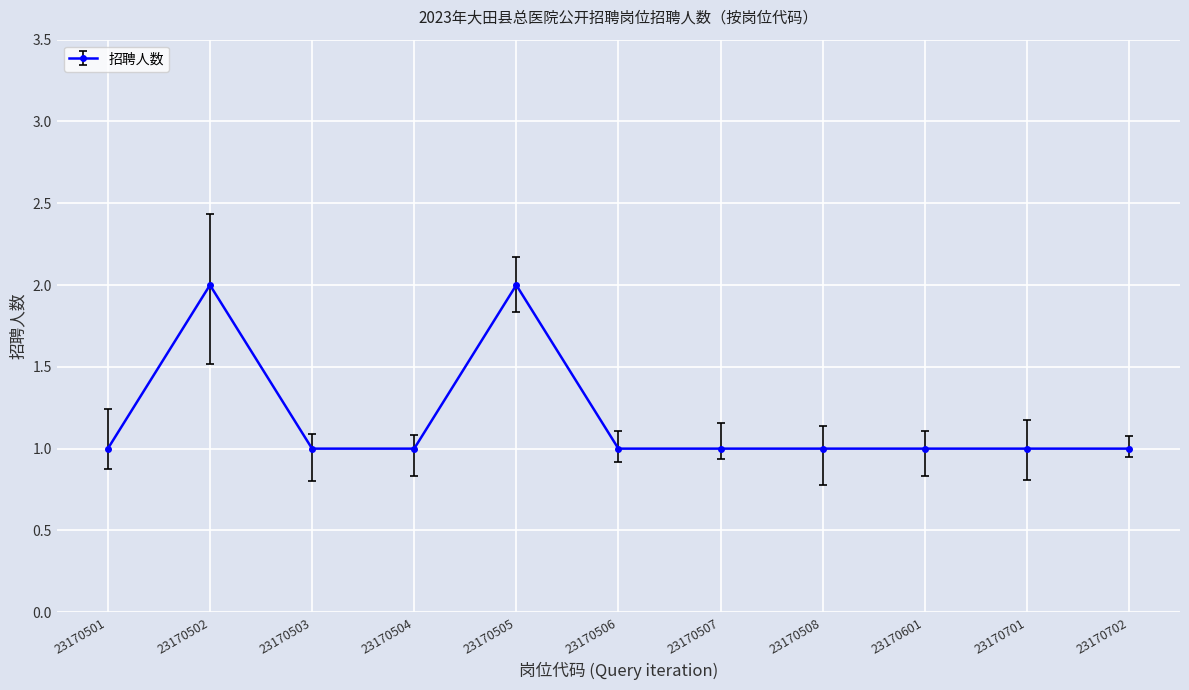

Which has a higher value, 23170508 or 23170502?

23170502